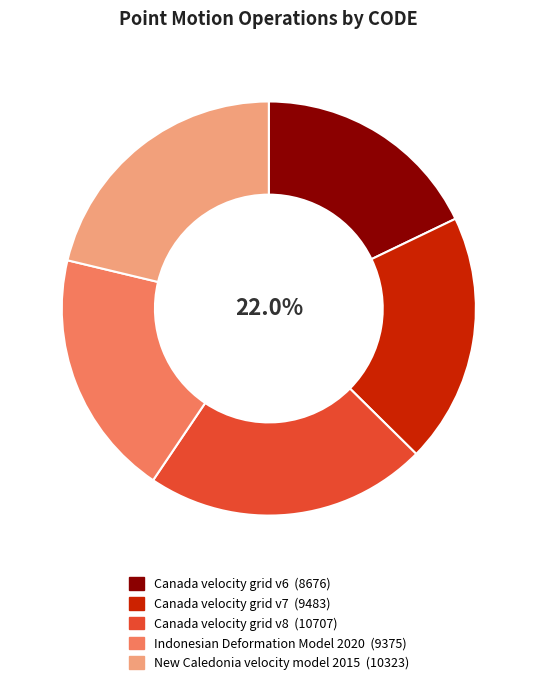

How much of the chart is everything except Canada velocity grid v6?

82.1%